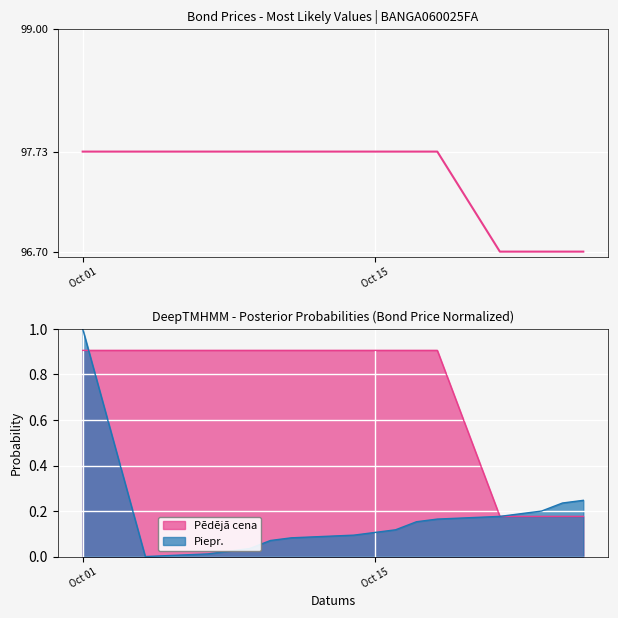

Which label corresponds to the largest value in the chart?

Oct 01